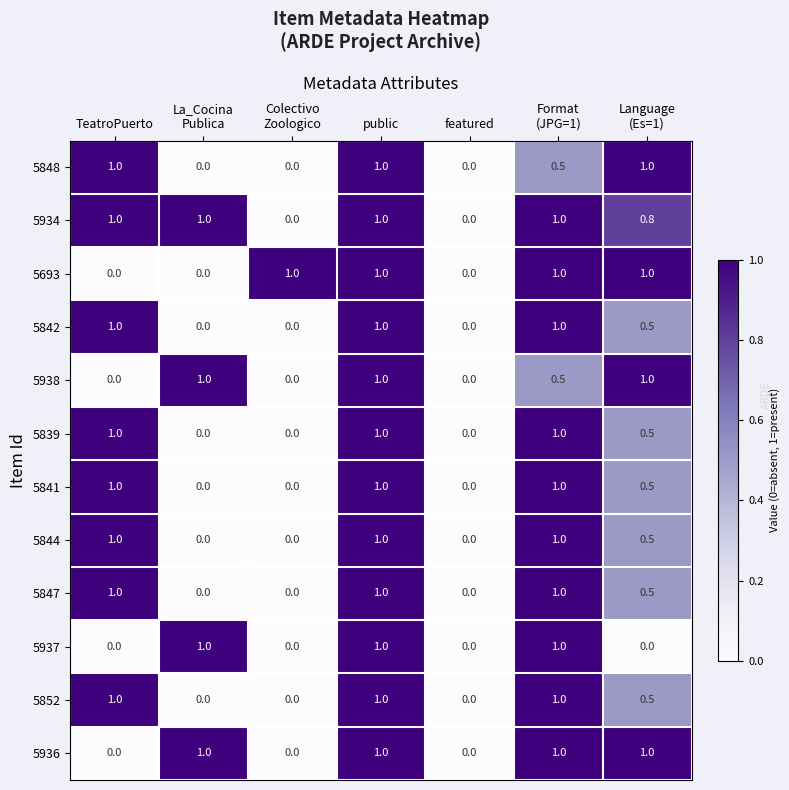

Which series has the largest total across all categories?

5934